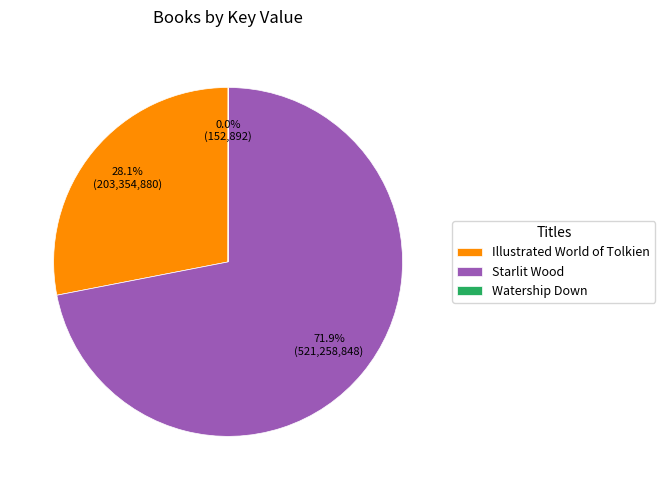

Which category has the biggest portion of the pie?

Starlit Wood